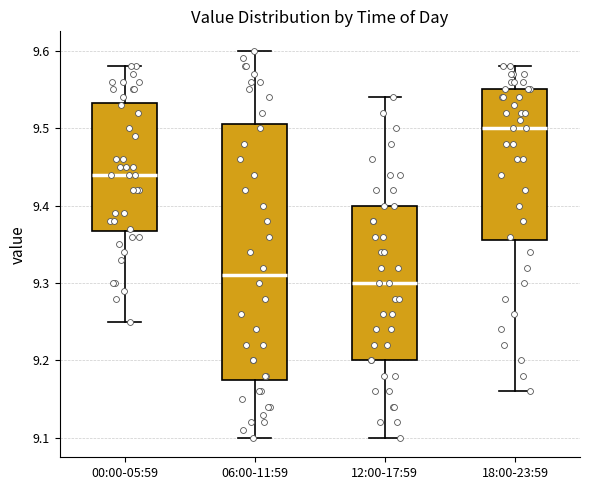

Which box is the tallest, from its lower edge to its upper edge?

06:00-11:59